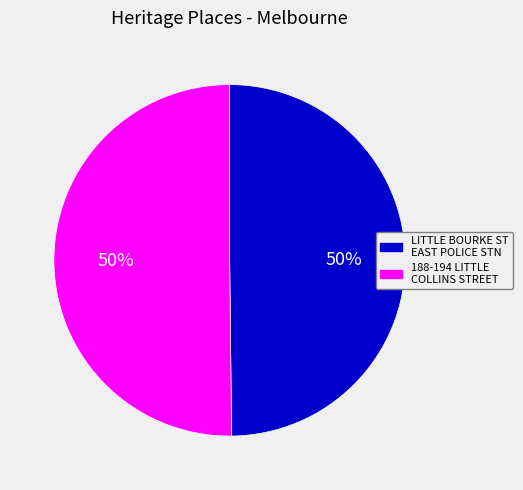

To the nearest percent, what is the average slice percentage?

50%